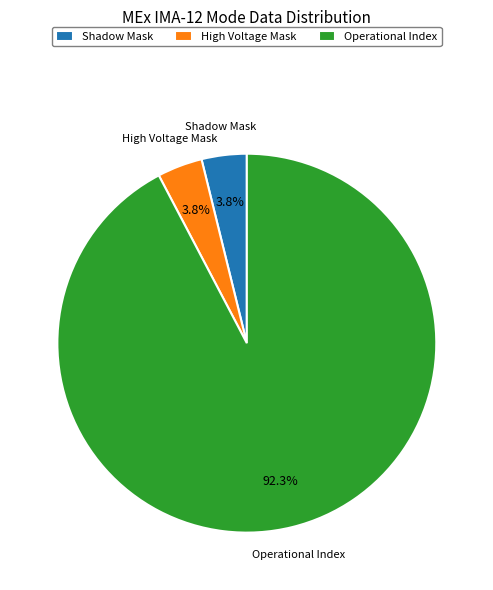

Count the number of slices in the pie.

3